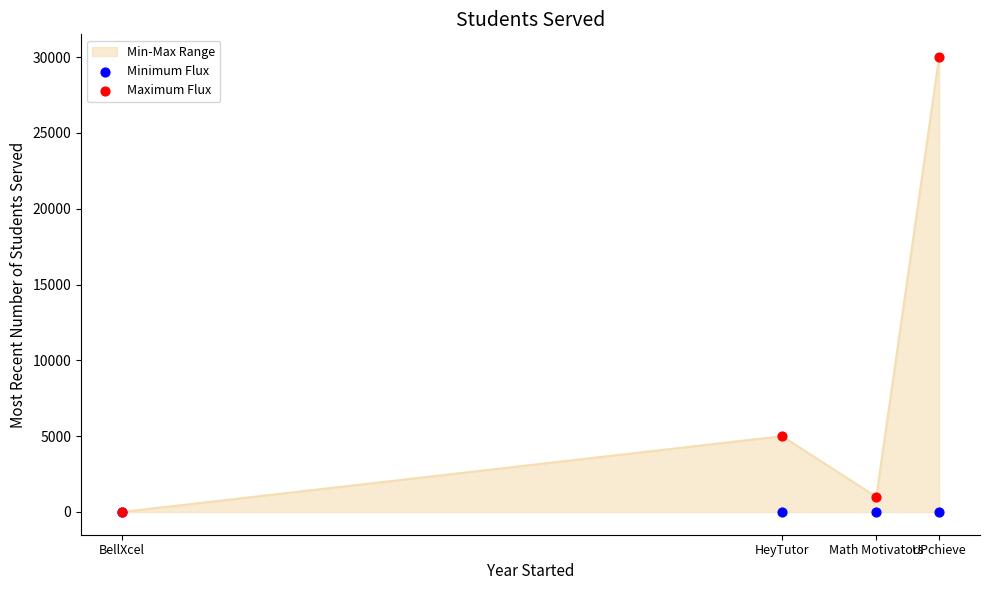

Rank the categories by Min-Max Range value from highest to lowest.

UPchieve, HeyTutor, Math Motivators, BellXcel